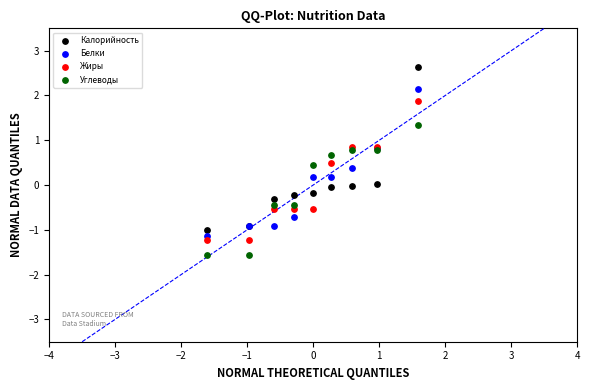

Which series has the widest spread of Y values?

Калорийность